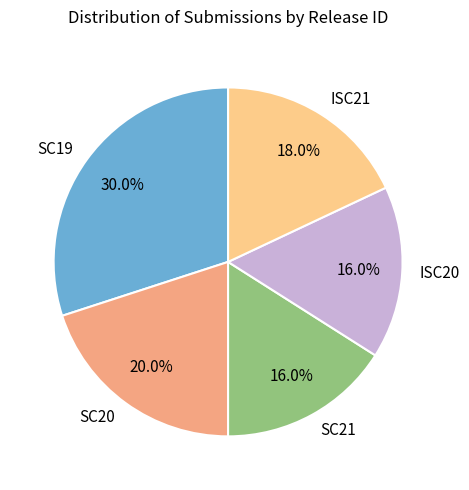

Combined, what portion of the pie is ISC21 and SC19?

48.0%